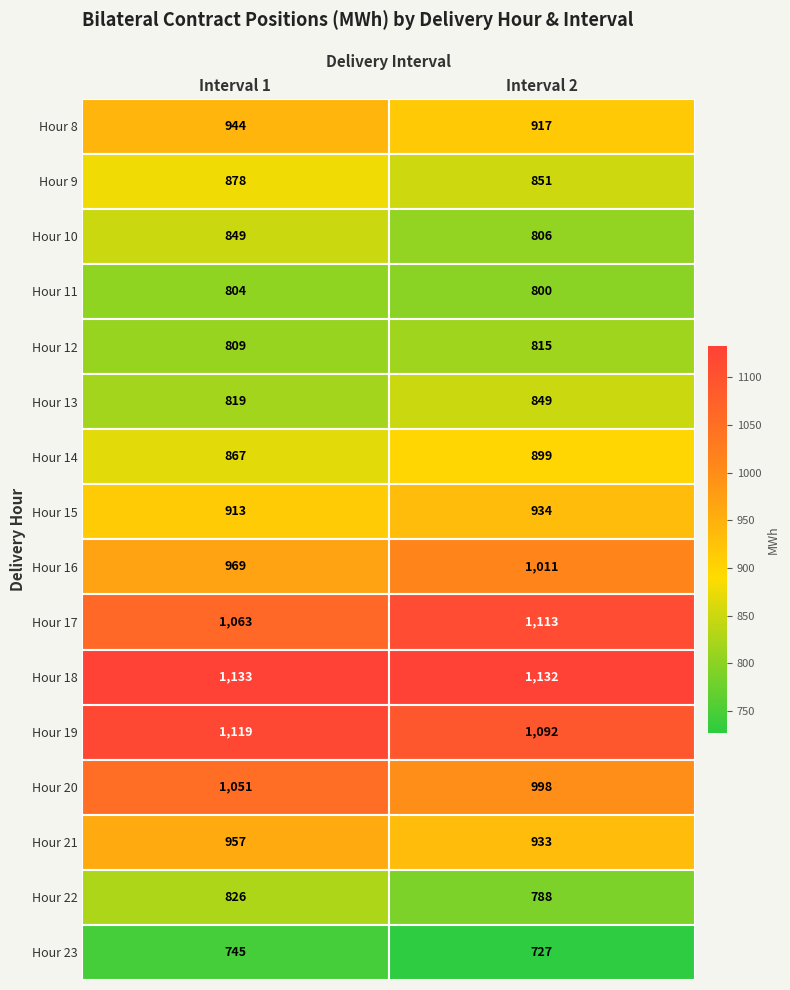

The value of Hour 9 at Interval 1 is 878. True or false?

True